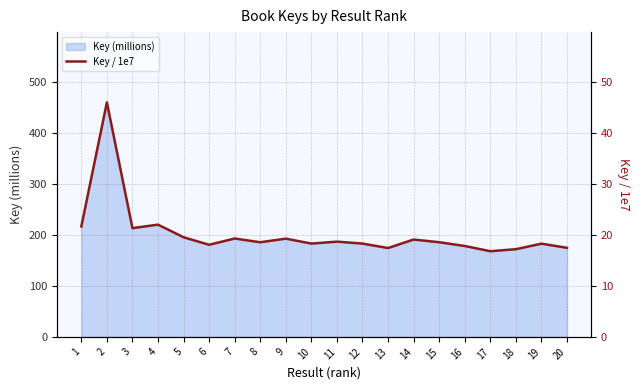

What is the sum of all values?

403.3